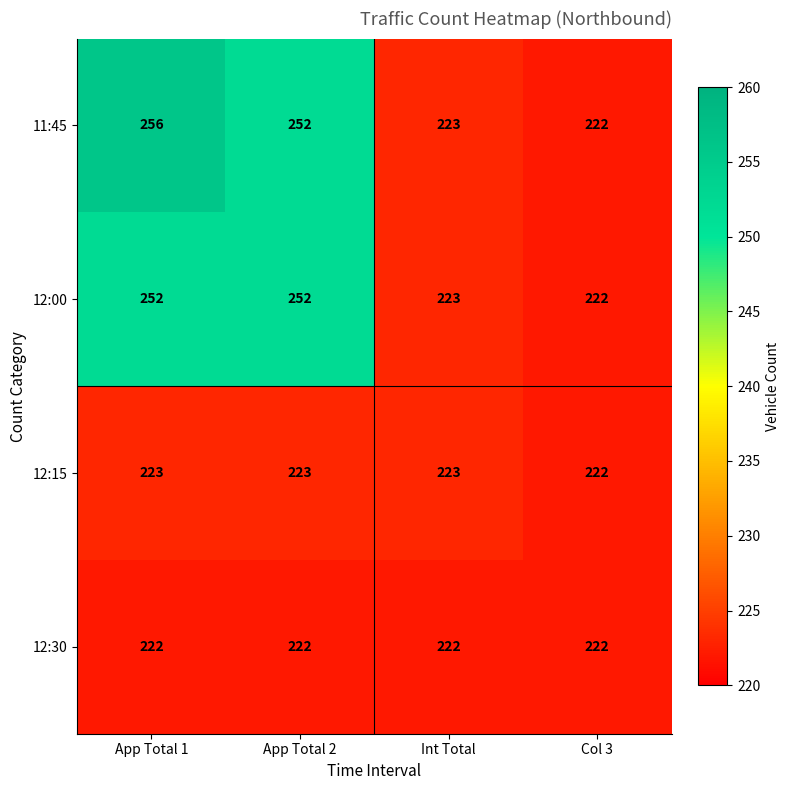

What is the sum of the 12:00 values at App Total 2 and Int Total?

475